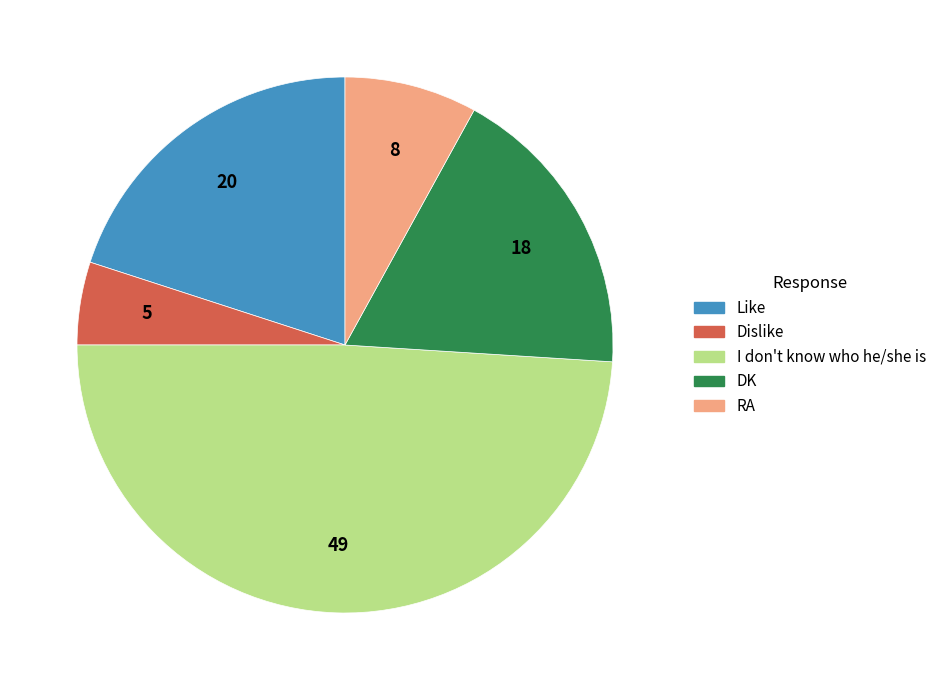

Rank the categories by value from lowest to highest.

Dislike, RA, DK, Like, I don't know who he/she is